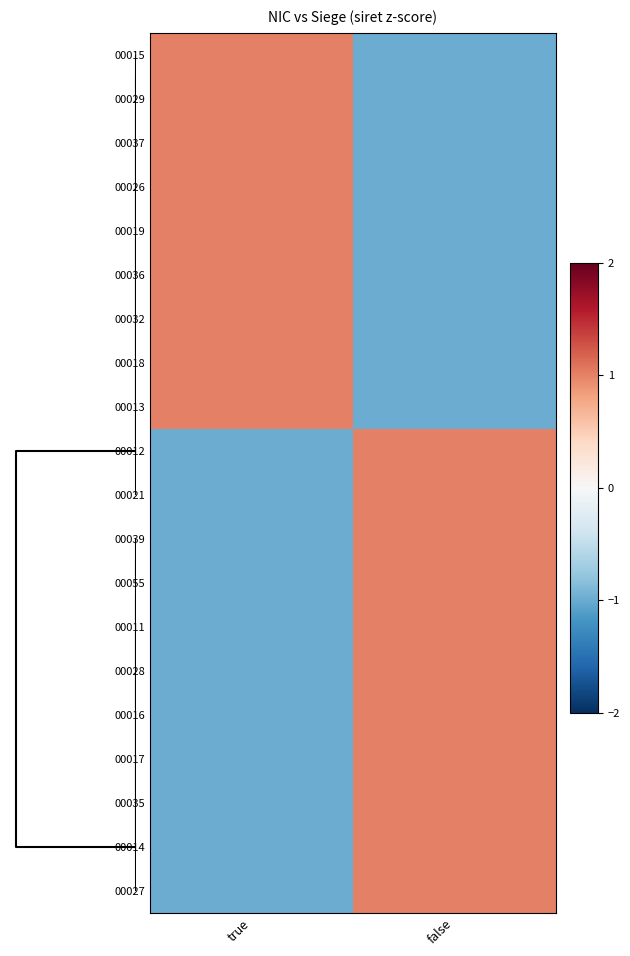

Reading left to right, transcribe all the data shown in this chart.

00015: true=1	false=-1
00029: true=1	false=-1
00037: true=1	false=-1
00026: true=1	false=-1
00019: true=1	false=-1
00036: true=1	false=-1
00032: true=1	false=-1
00018: true=1	false=-1
00013: true=1	false=-1
00012: true=-1	false=1
00021: true=-1	false=1
00039: true=-1	false=1
00055: true=-1	false=1
00011: true=-1	false=1
00028: true=-1	false=1
00016: true=-1	false=1
00017: true=-1	false=1
00035: true=-1	false=1
00014: true=-1	false=1
00027: true=-1	false=1